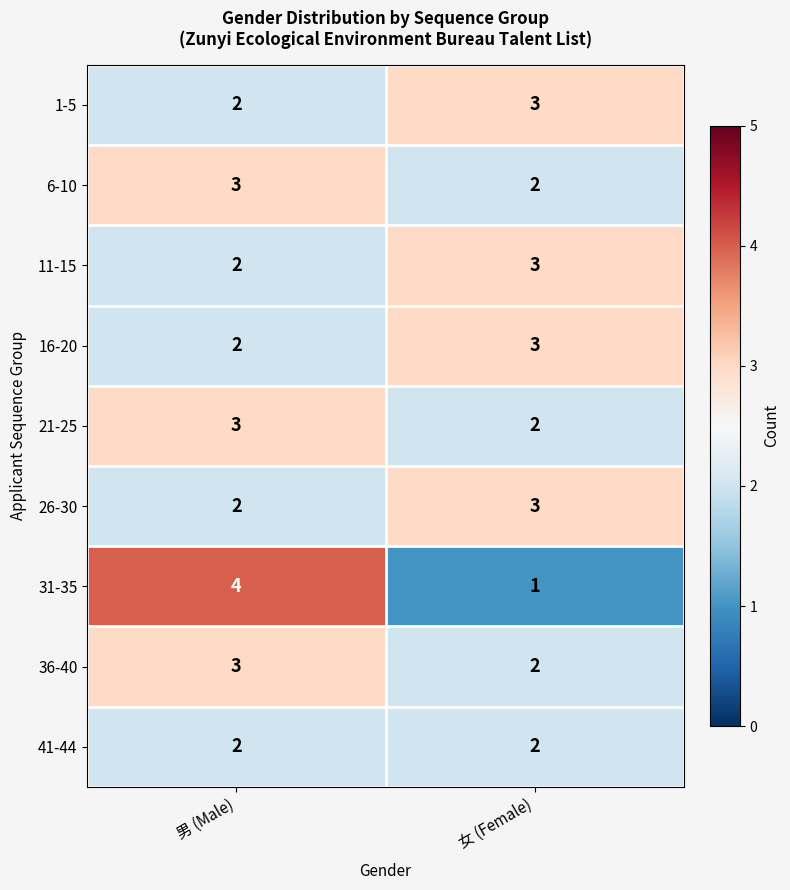

At which category is the sum across all series the highest?

男 (Male)